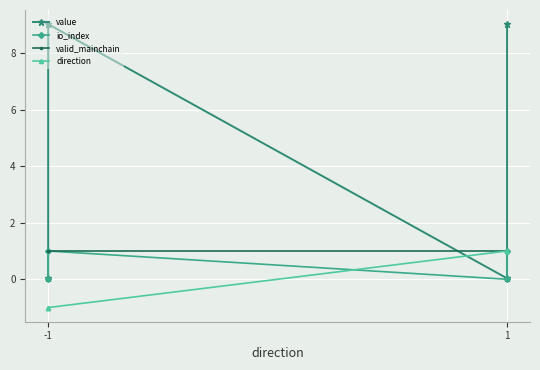

Which series has the largest range (max minus min)?

value